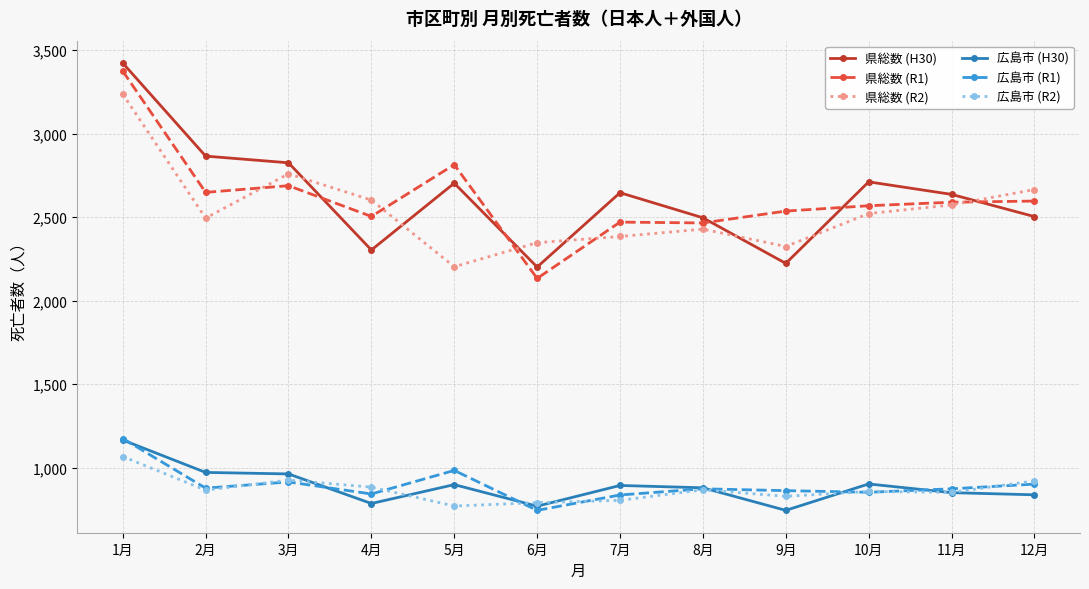

At which category does 広島市 (R2) reach its first local valley?

2月